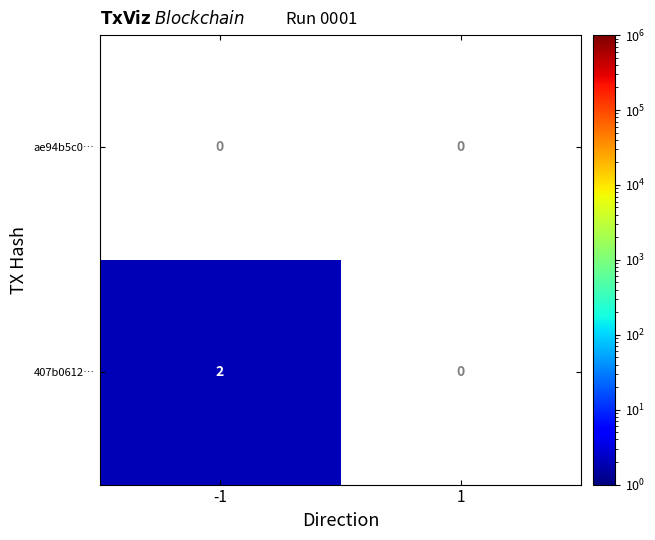

Count the number of data series in this chart.

2